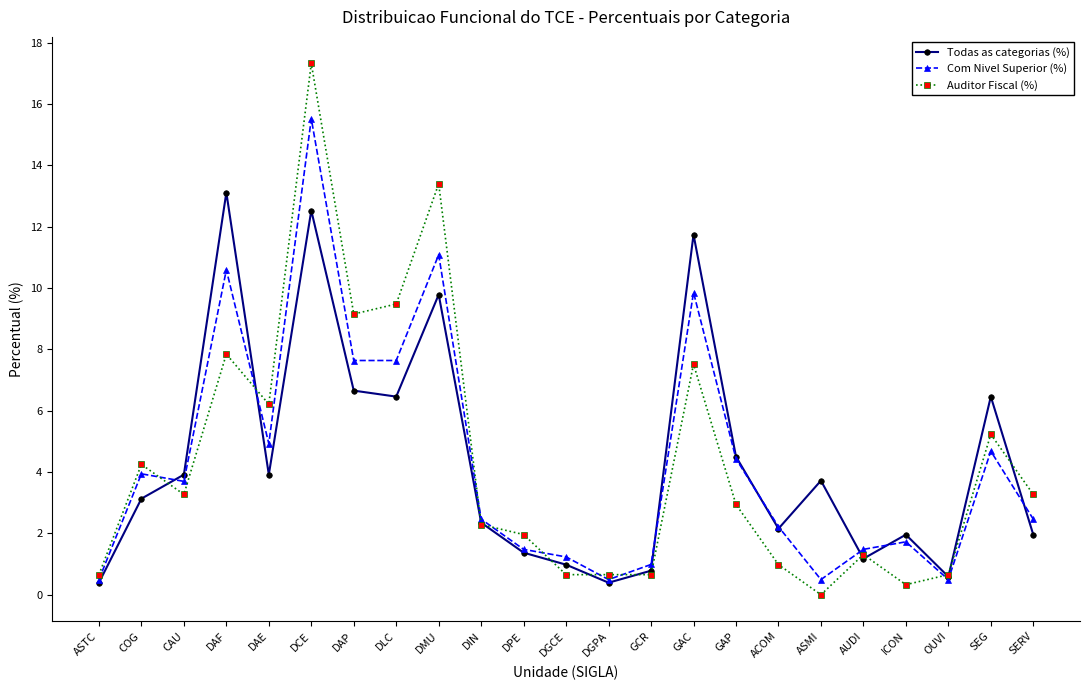

True or false: Auditor Fiscal (%) has a value of 7.5 at GAC.

True